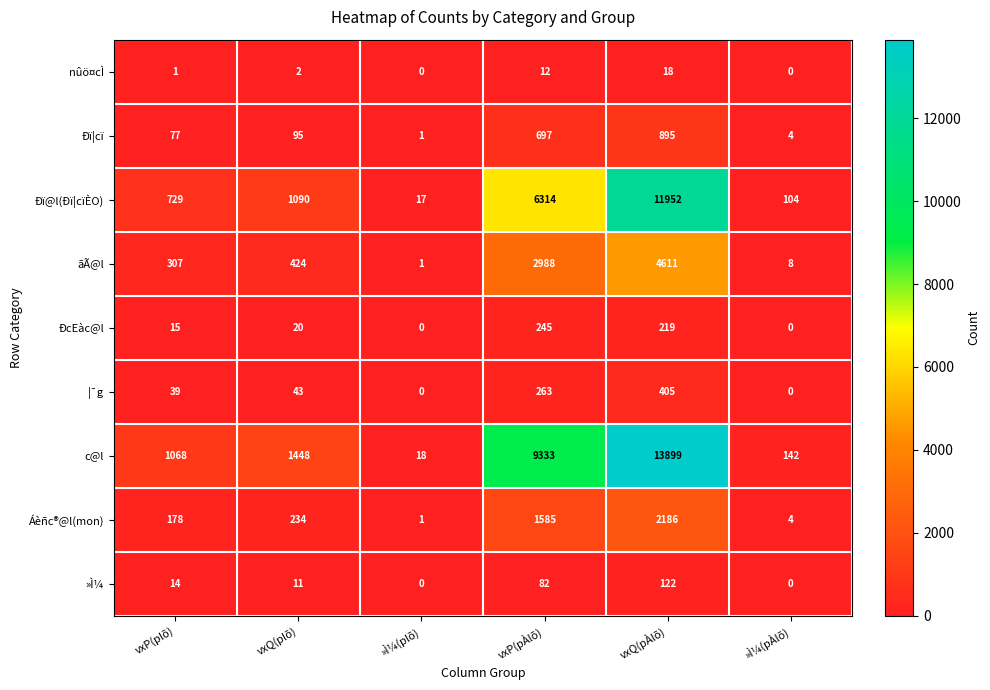

At which category does the chart reach its peak across all series?

vxQ(pÀlõ)